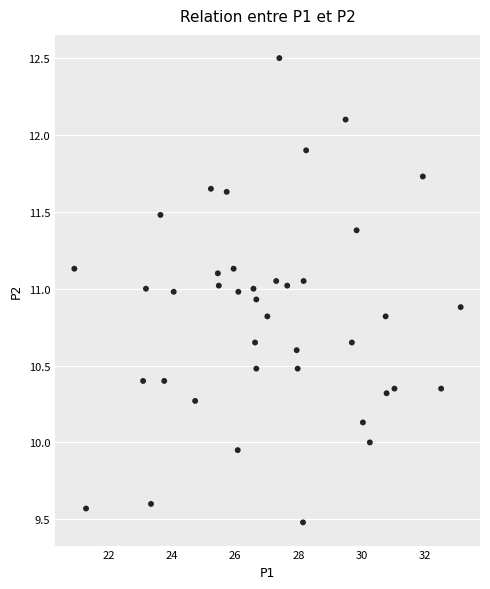

What is the range of Y values (max minus min)?

3.0